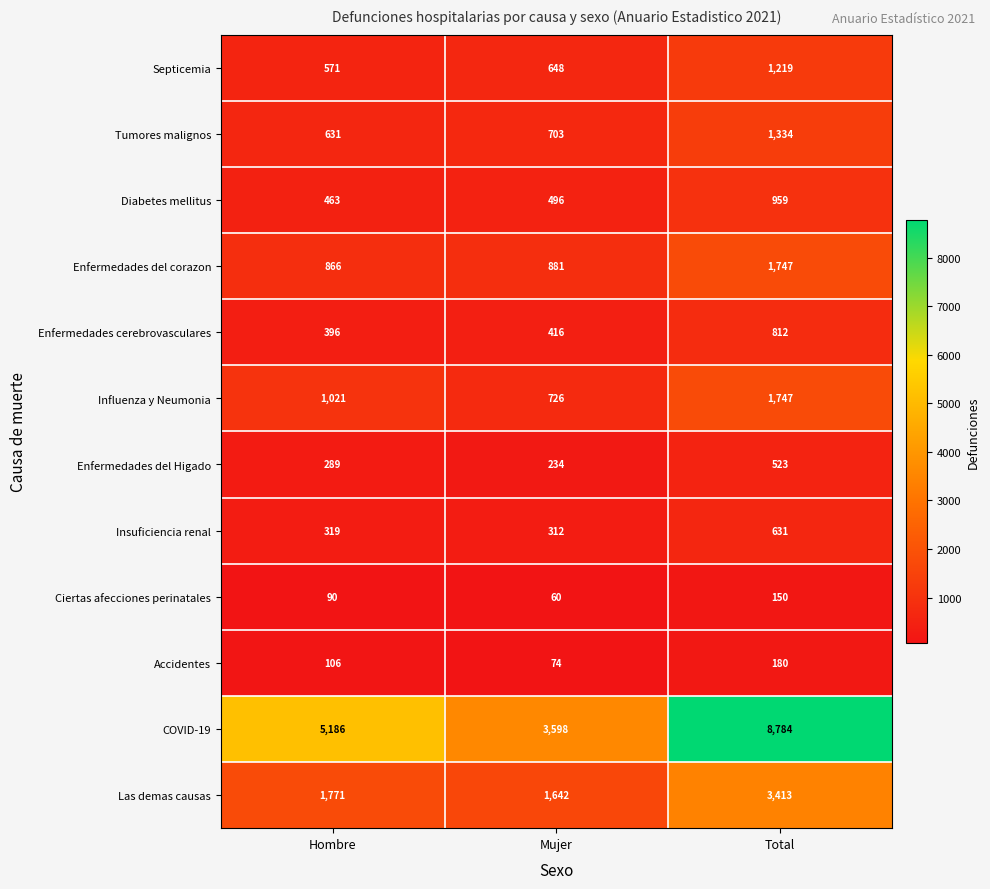

Which series has the largest total across all categories?

COVID-19